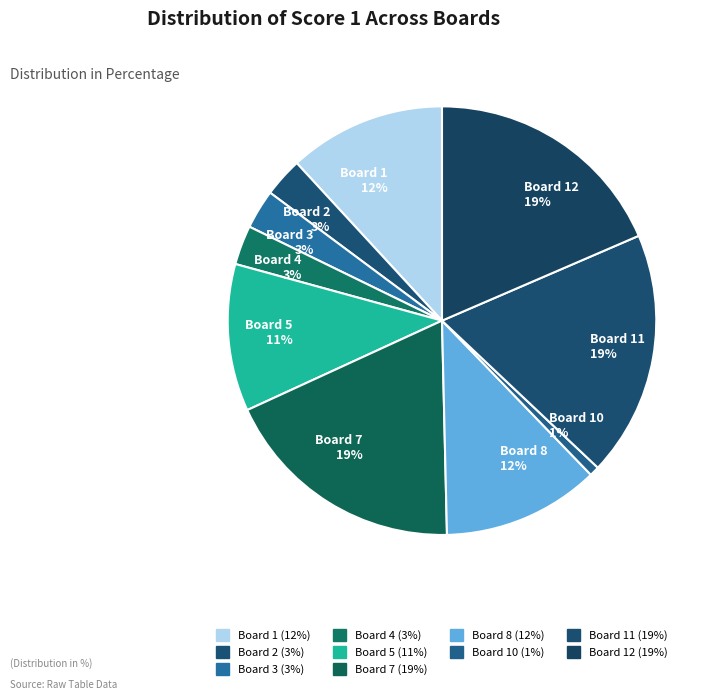

What percentage is the Board 7 slice, to the nearest percent?

19%